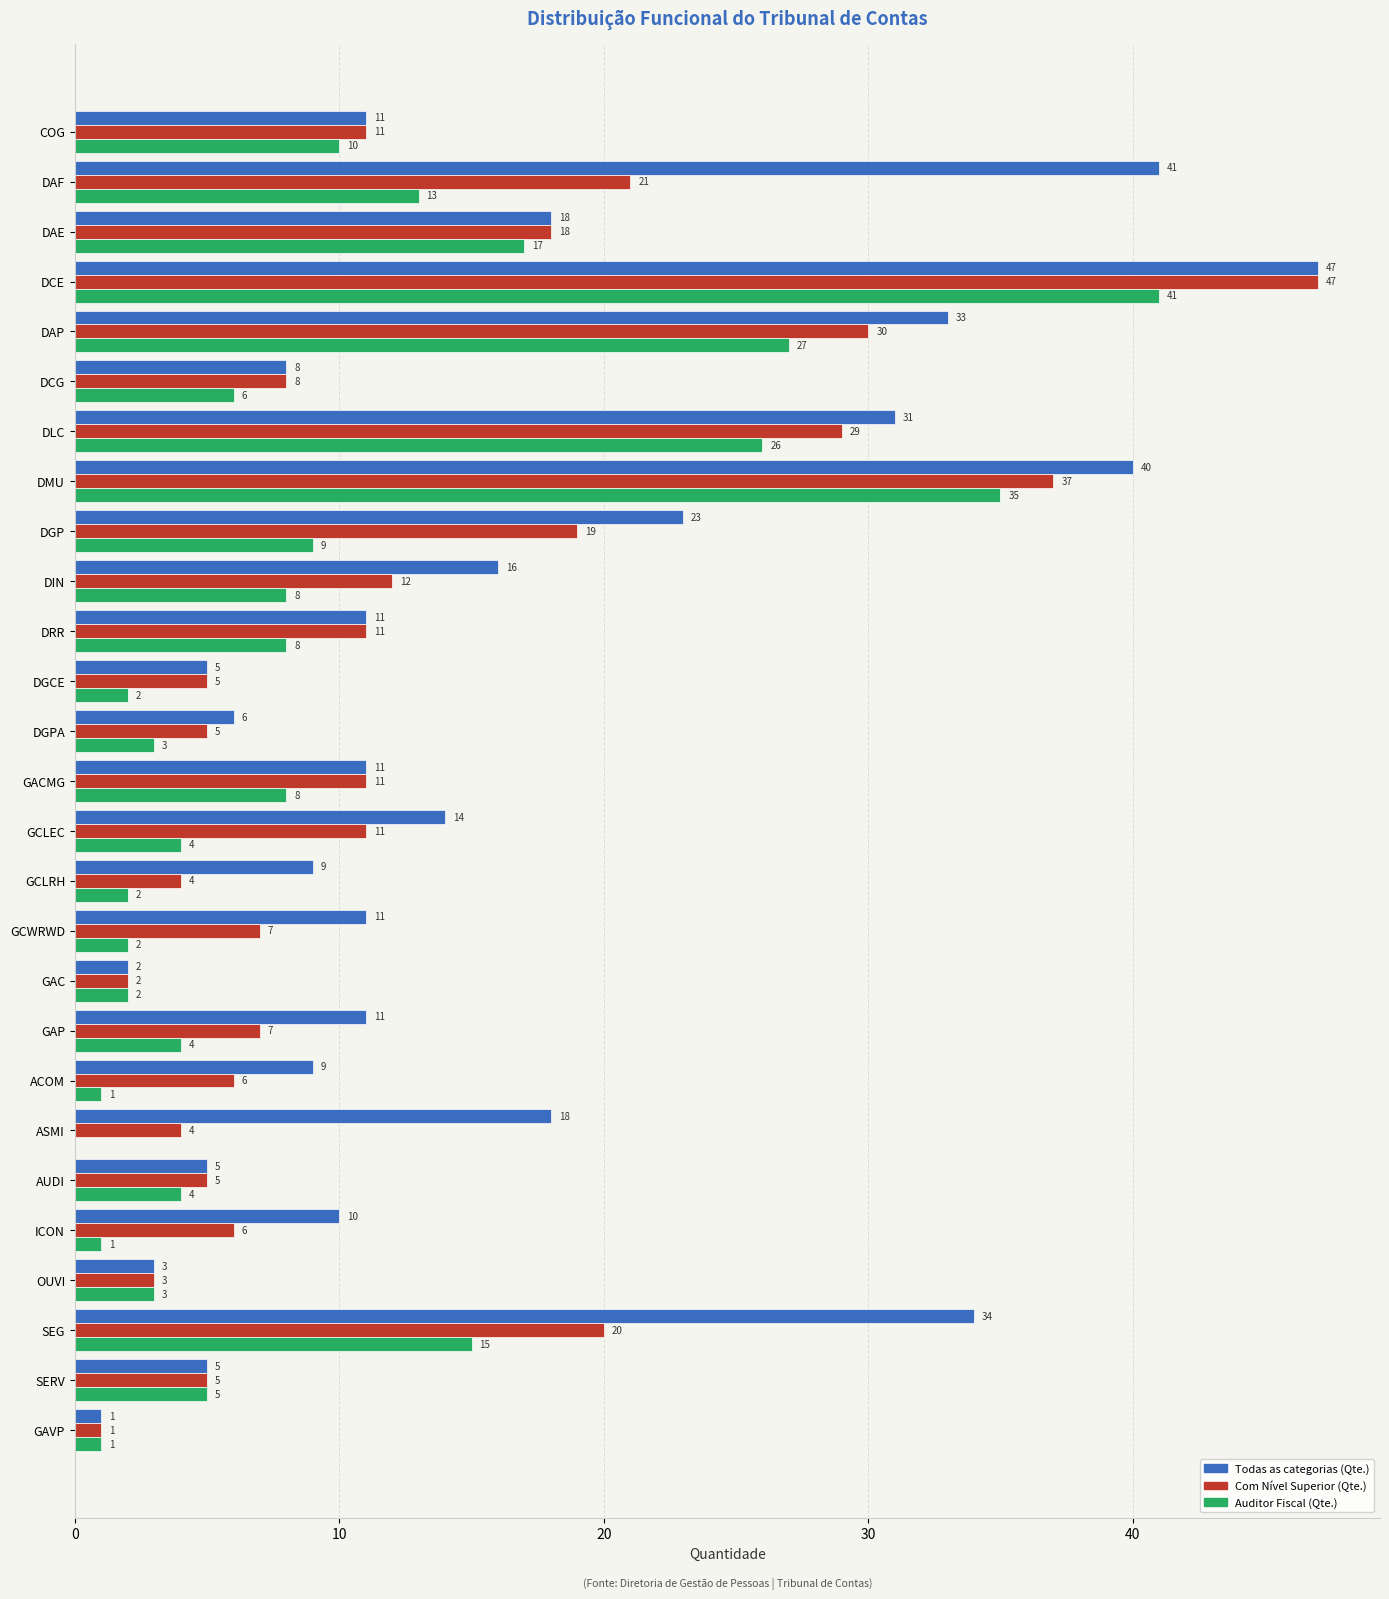

What is the approximate value of Com Nível Superior (Qte.) at DGP, to the nearest 10?

20